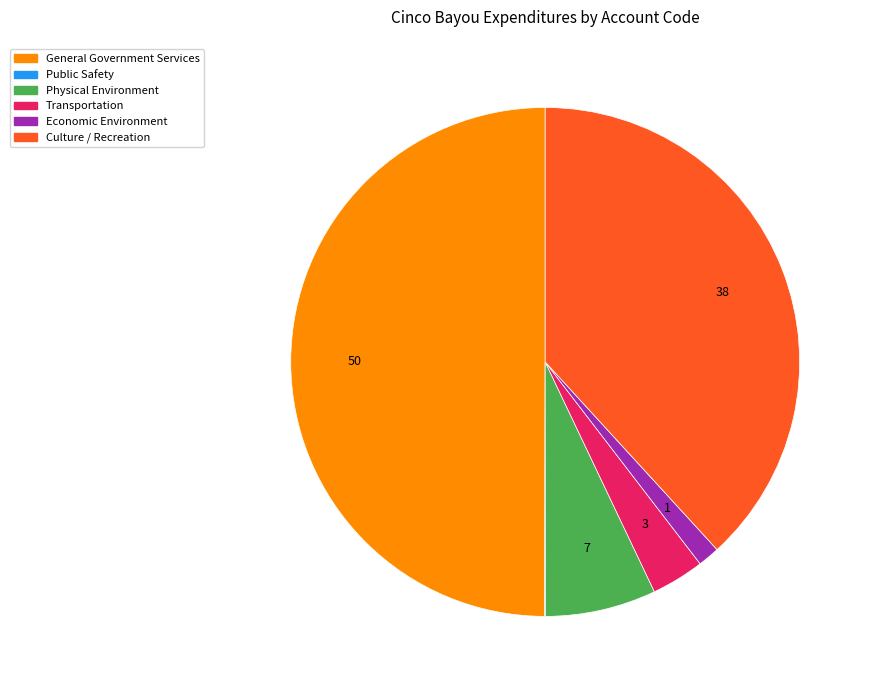

Approximately how many times larger is the value at General Government Services compared to Physical Environment?

7.1